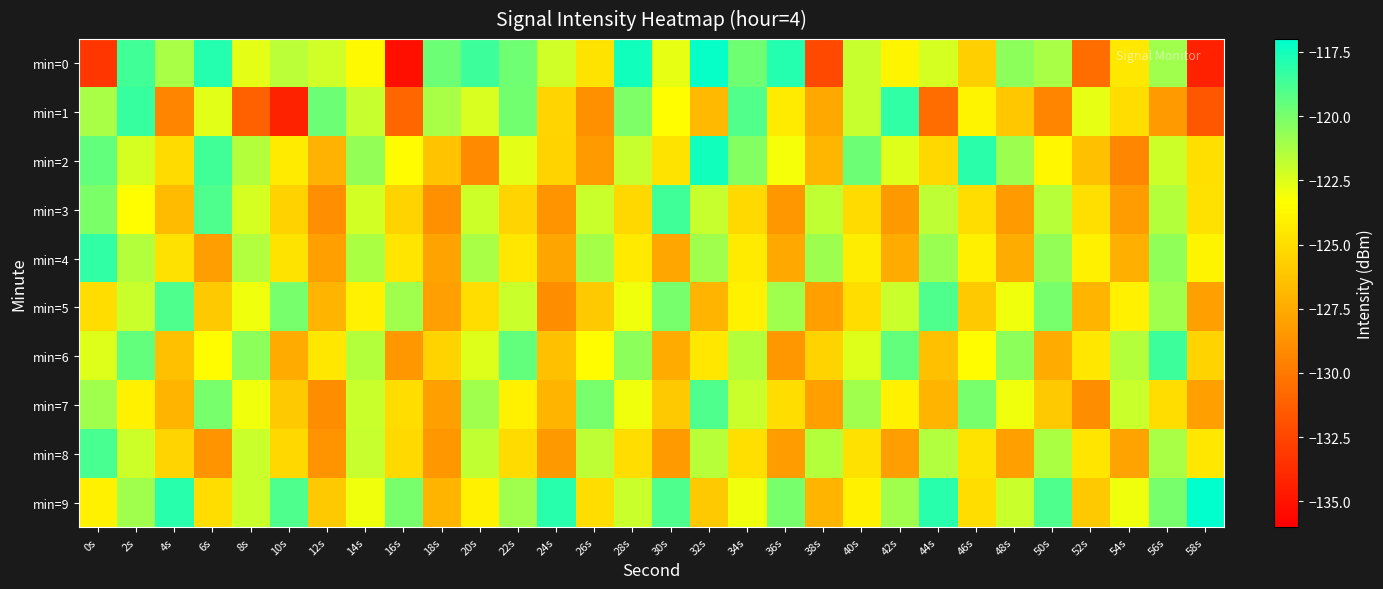

Which series changed the most between 12s and 52s?

min=0